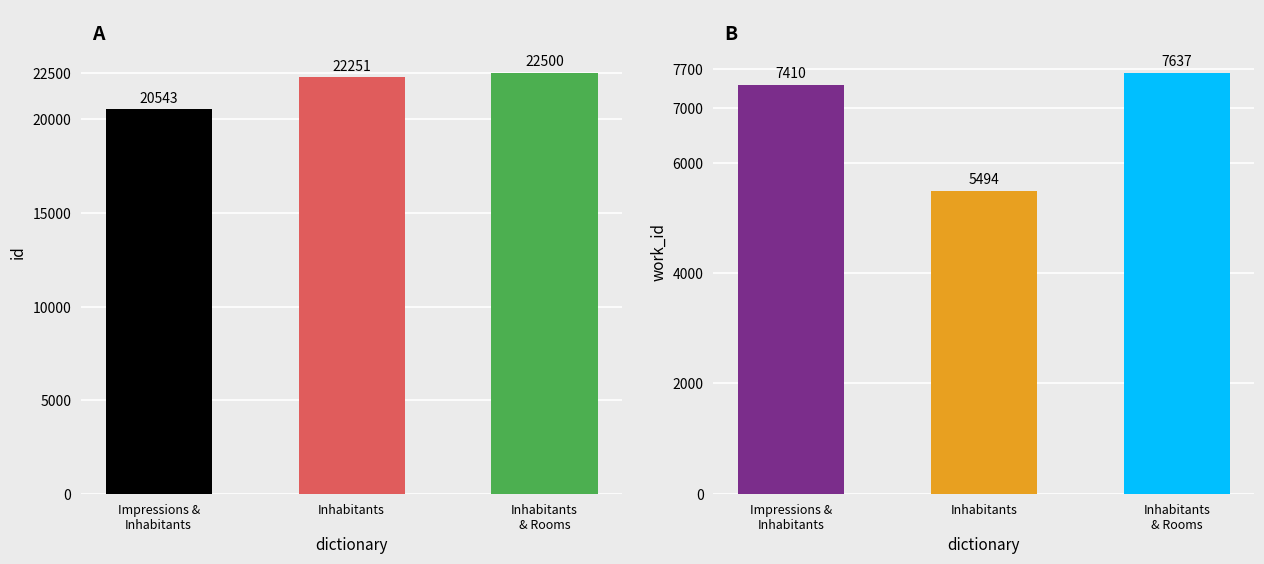

List the labels in order of work_id value, smallest first.

Inhabitants, Impressions &
Inhabitants, Inhabitants
& Rooms